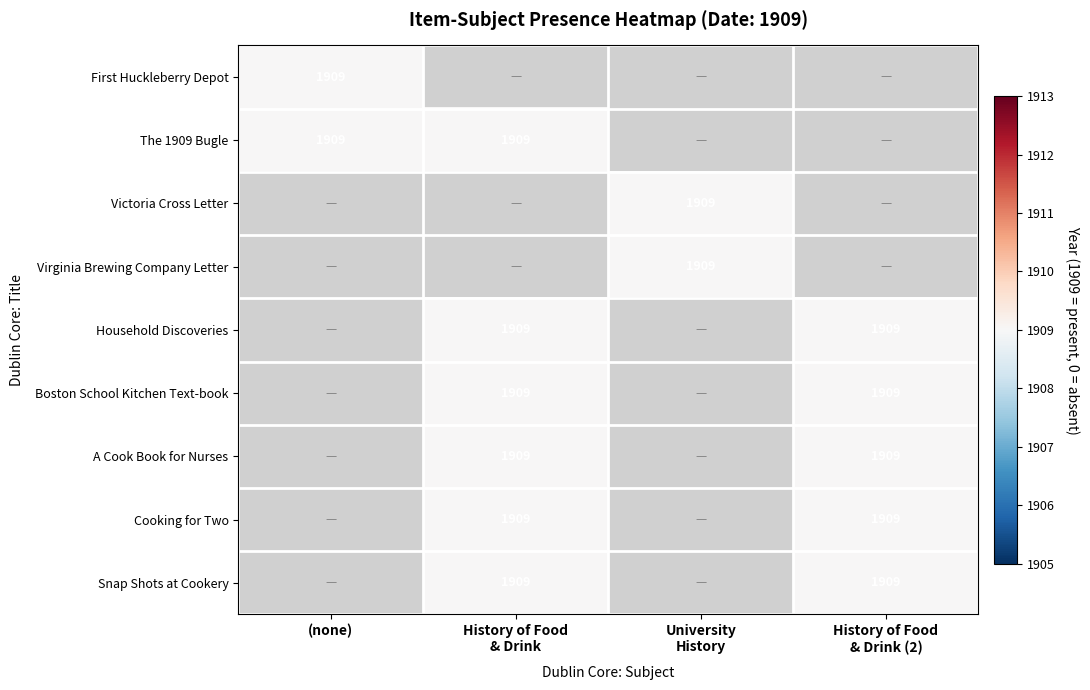

At how many categories does at least one series exceed 1516?

4